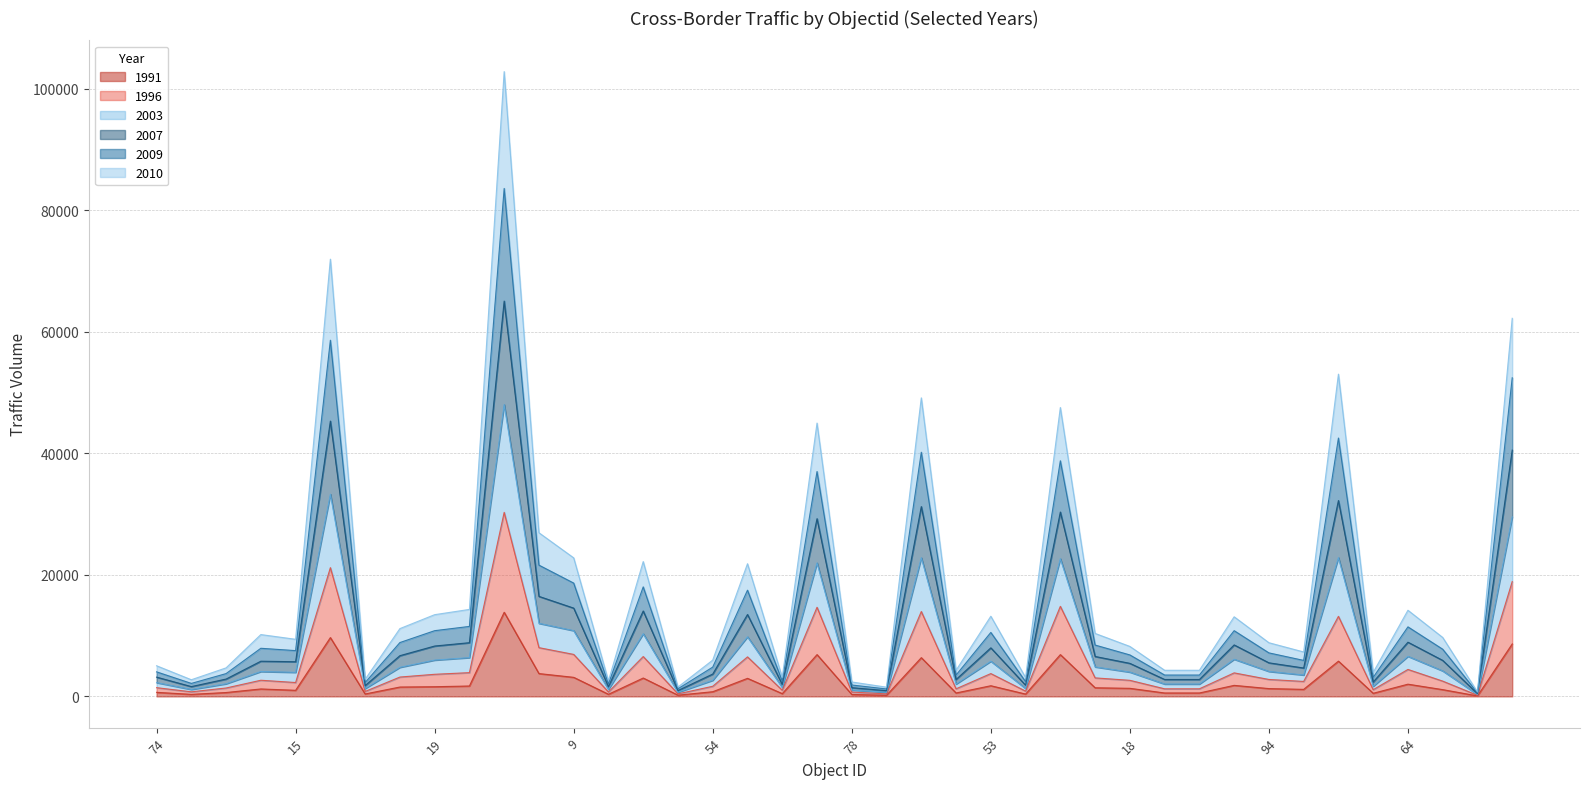

What is the maximum value shown in the chart?

102810